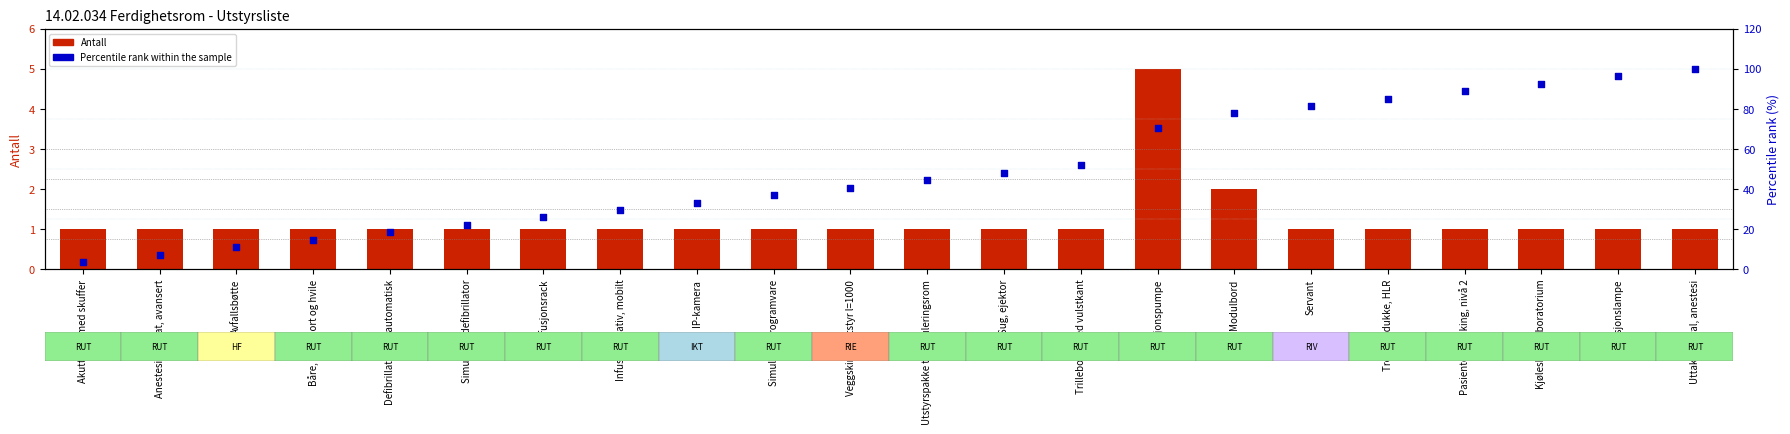

At how many categories does at least one series exceed 99?

1